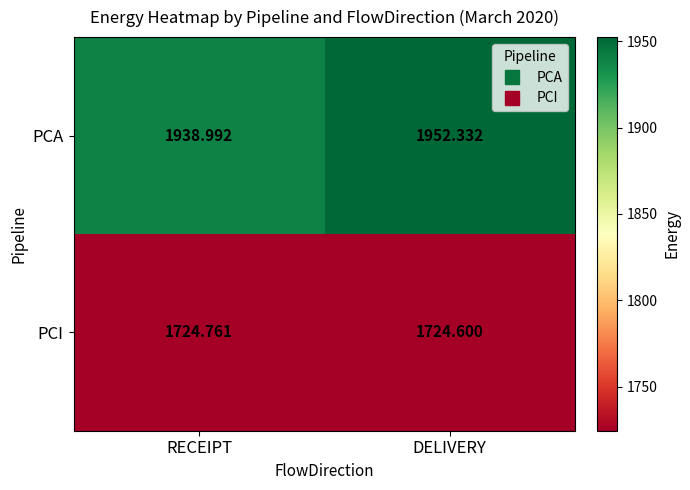

Which label corresponds to the largest value in the chart?

DELIVERY